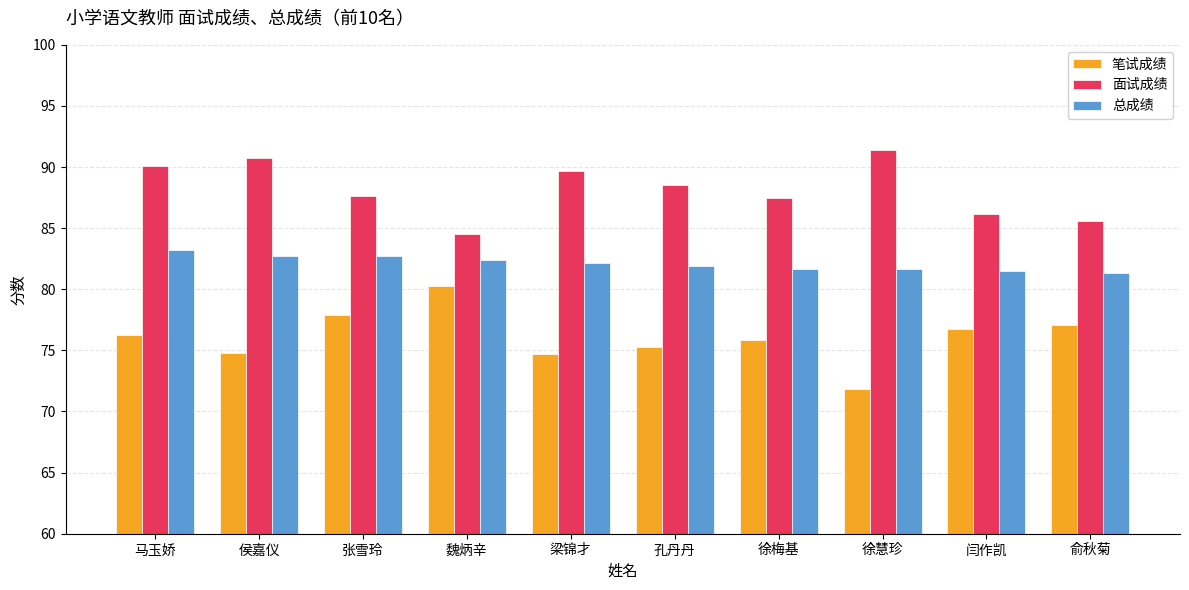

True or false: 总成绩 has a value of 21.2 at 闫作凯.

False